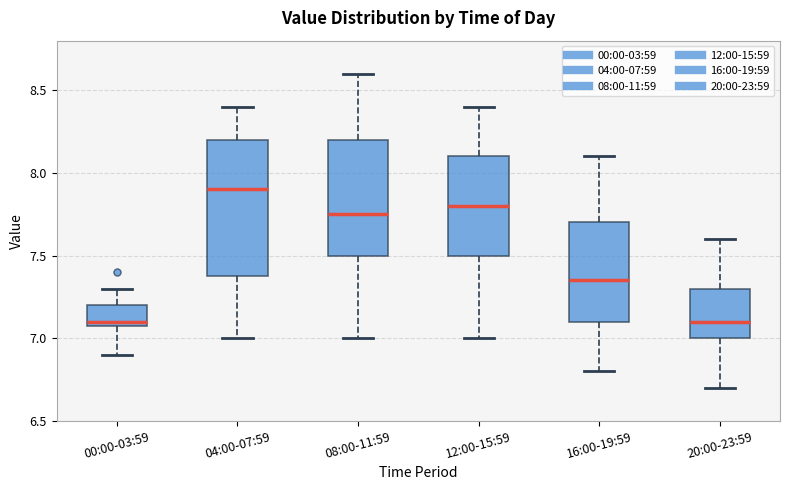

Reading left to right, read every box against the y-axis: the position of its median line, the range the box covers, and the ends of its whiskers. The values are not printed on the chart, so give them approximately, as read against the axis.

00:00-03:59: median 7.10 (just above the box's lower edge), box 7.10 to 7.20, whiskers 6.90 to 7.30
04:00-07:59: median 7.90, box 7.40 to 8.20, whiskers 7.00 to 8.40
08:00-11:59: median 7.75, box 7.50 to 8.20, whiskers 7.00 to 8.60
12:00-15:59: median 7.80, box 7.50 to 8.10, whiskers 7.00 to 8.40
16:00-19:59: median 7.35, box 7.10 to 7.70, whiskers 6.80 to 8.10
20:00-23:59: median 7.10, box 7.00 to 7.30, whiskers 6.70 to 7.60